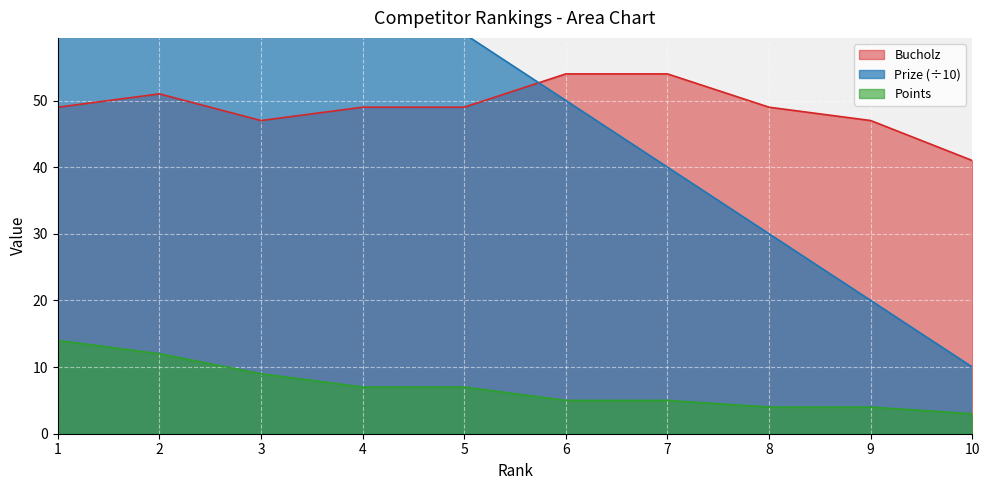

Read the Points value at 10, to the nearest 5.

5